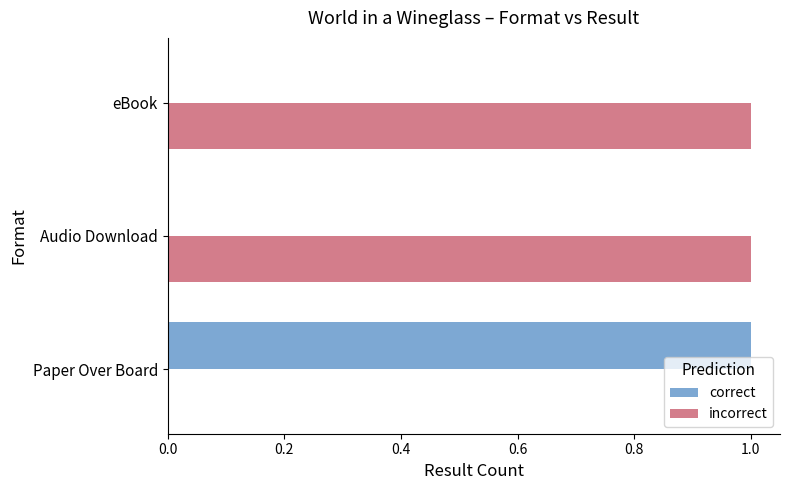

Is it true that incorrect equals 0 at Audio Download?

False